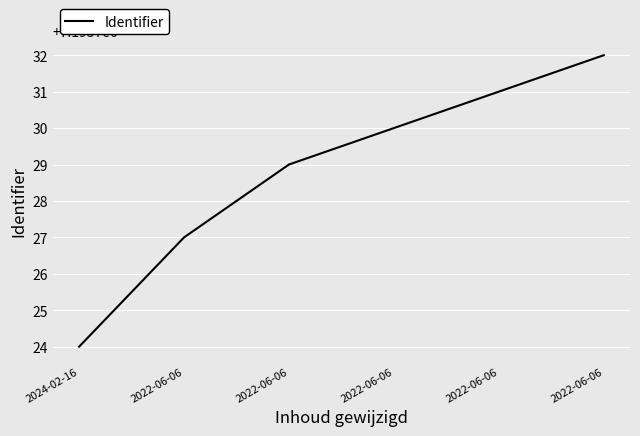

Is it true that the value at 2022-06-06 is 7195732?

True